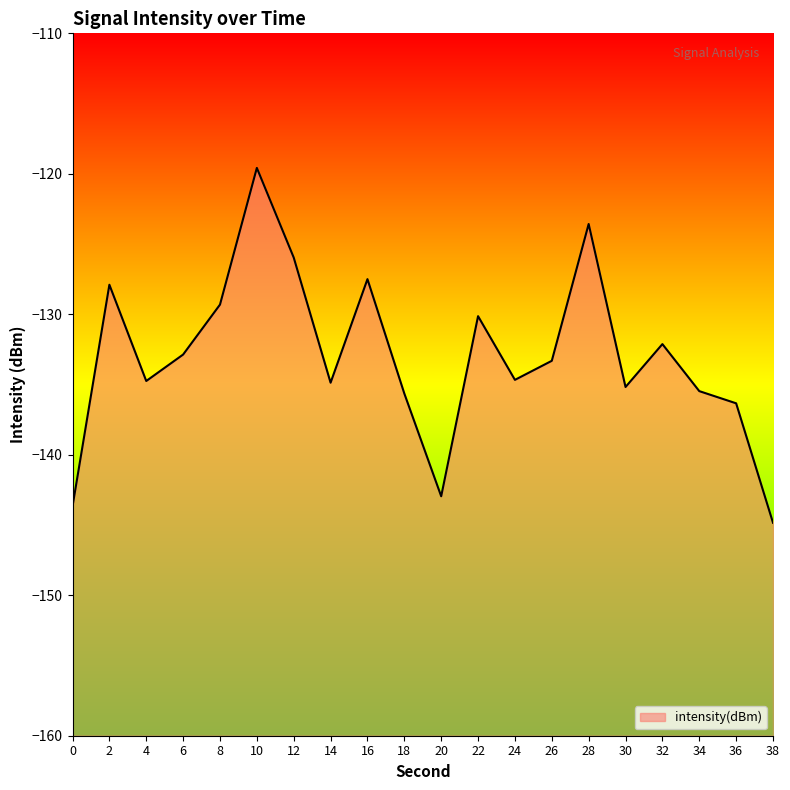

True or false: the data shows -78.6 at 36.

False